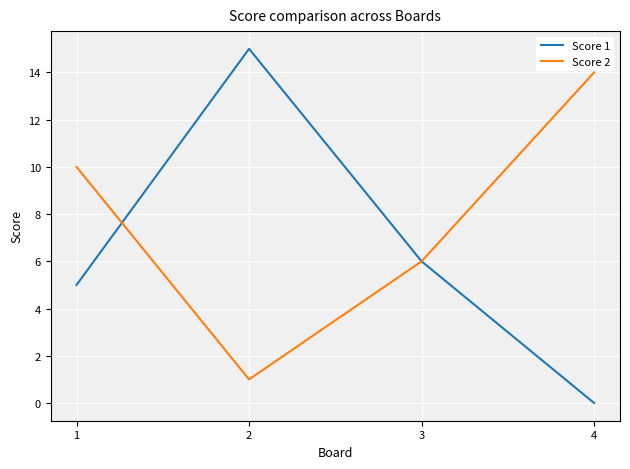

Between 1 and 2, which series saw the biggest shift?

Score 1